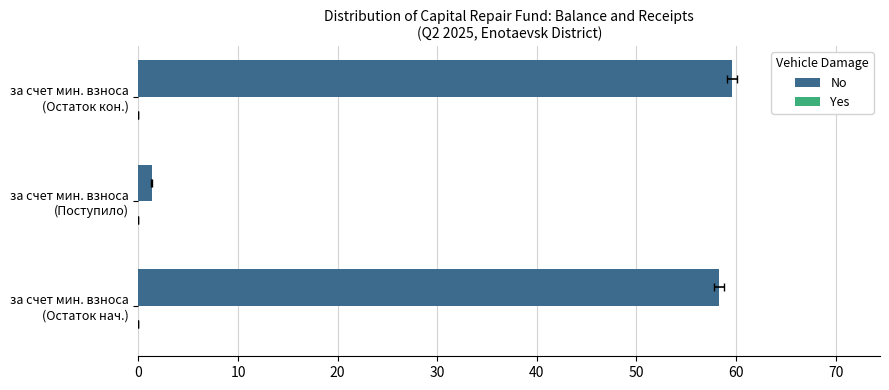

What are all the series names shown in the legend?

No, Yes